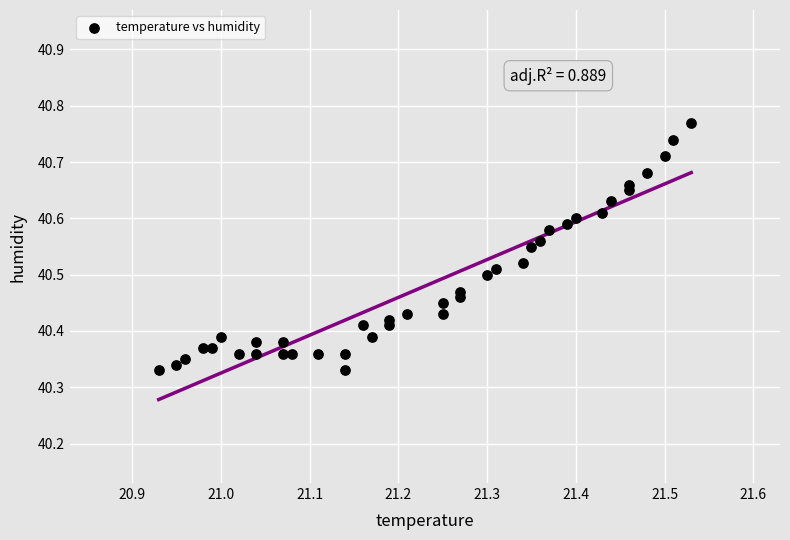

What is the range of Y values (max minus min)?

0.4